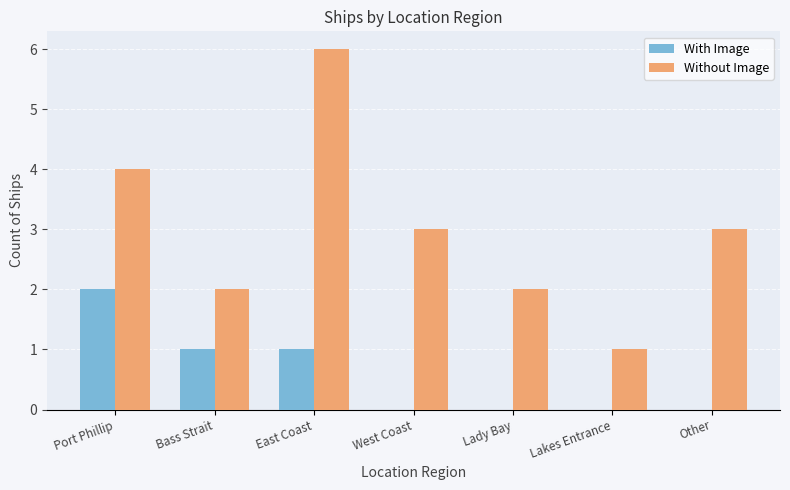

Which category has the highest value across all series?

East Coast